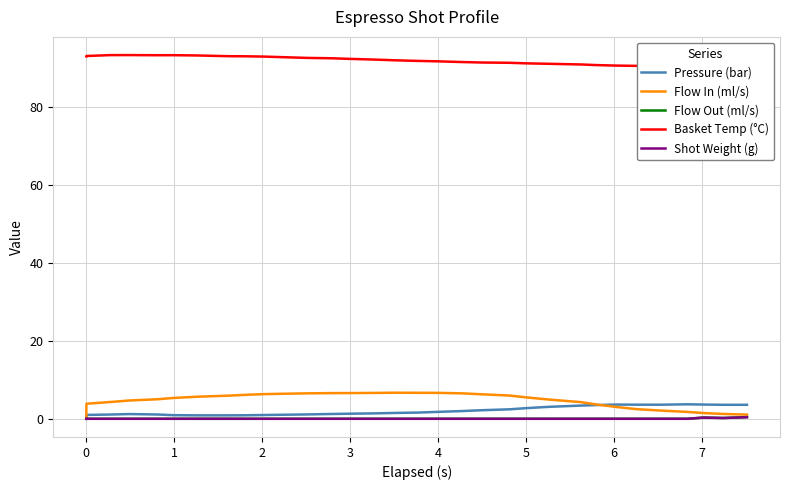

What is the maximum value for Pressure (bar)?

3.7